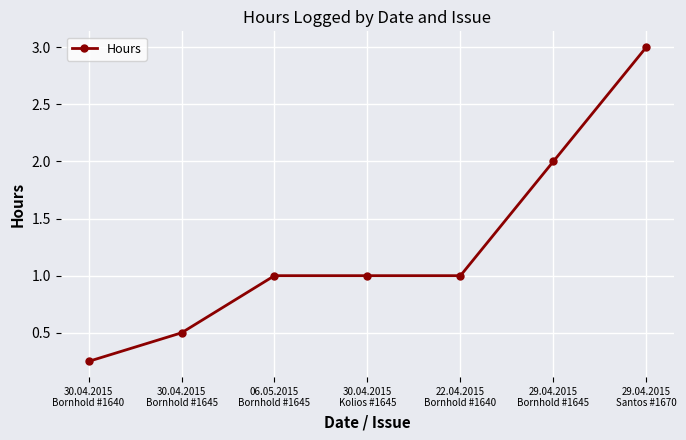

Which category has the lowest value across all series?

30.04.2015
Bornhold #1640